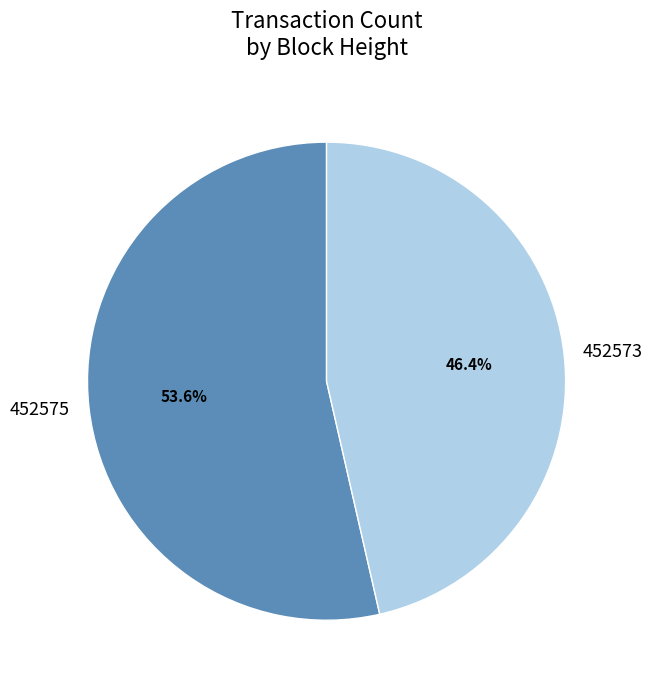

What is the total percentage of 452575 and 452573?

100.0%